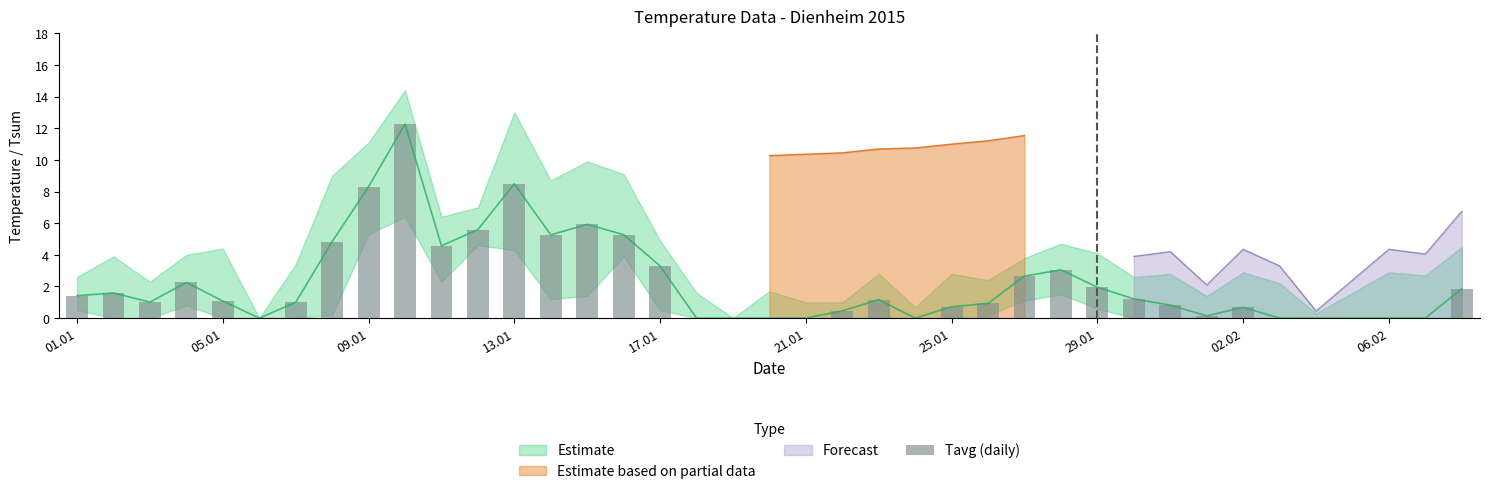

What is the greatest value displayed?

12.3